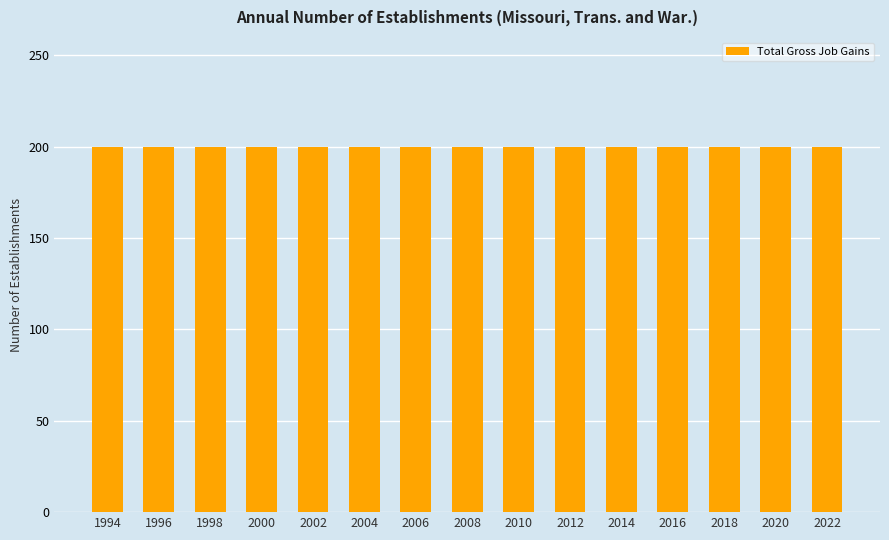

Which label corresponds to the smallest value in the chart?

1994